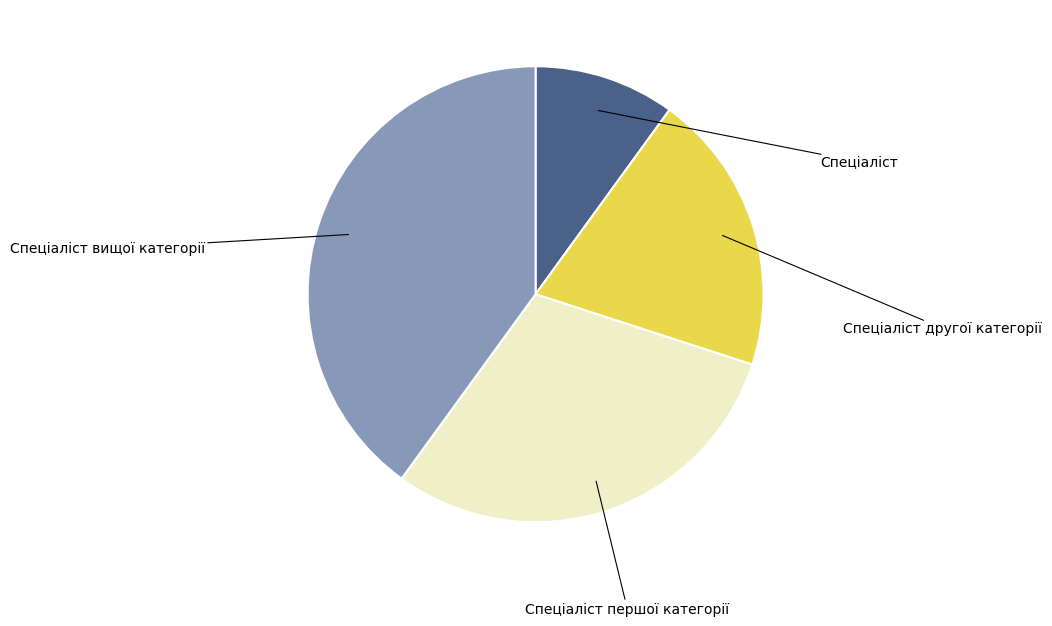

Is there a majority slice in this chart?

No